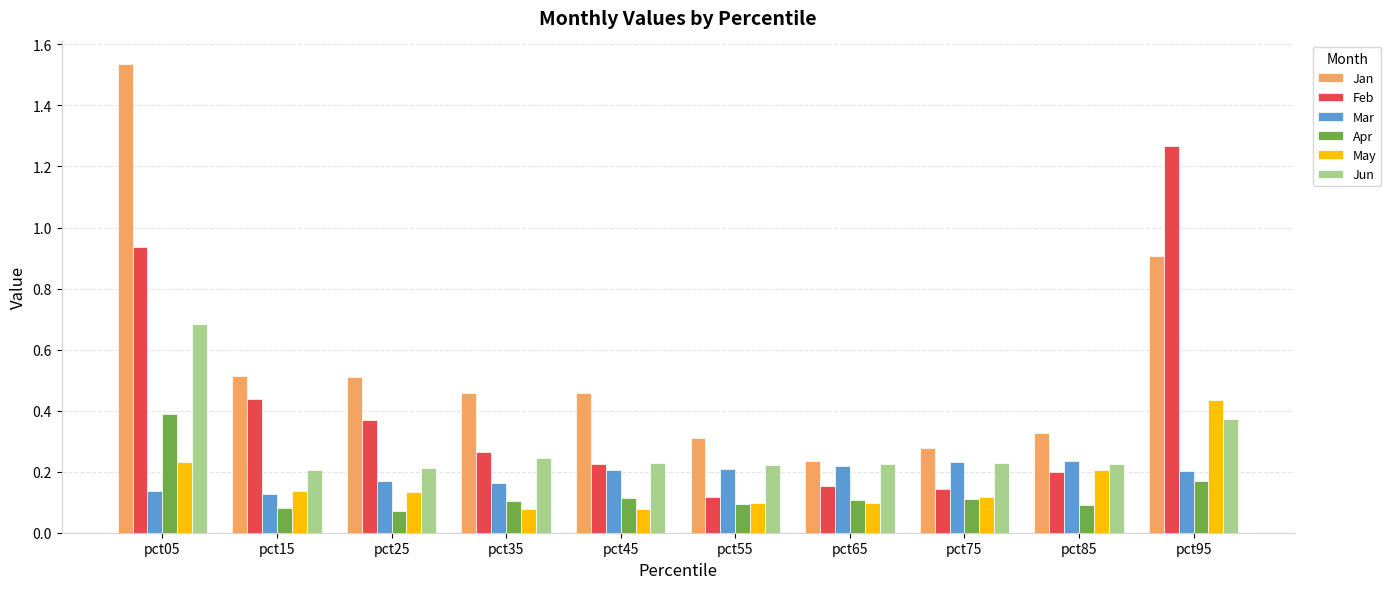

Rank the series at pct05 from highest to lowest value.

Jan, Feb, Jun, Apr, May, Mar